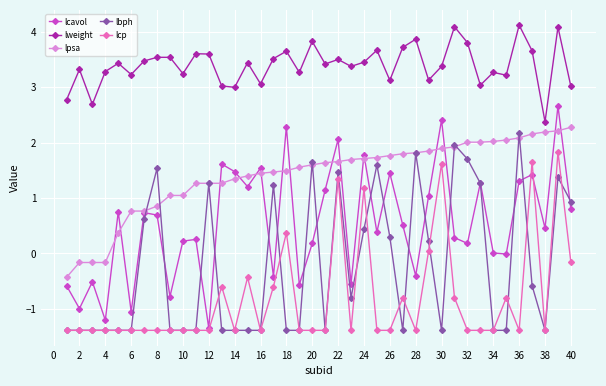

How many interior local peaks does the lcavol series have?

14